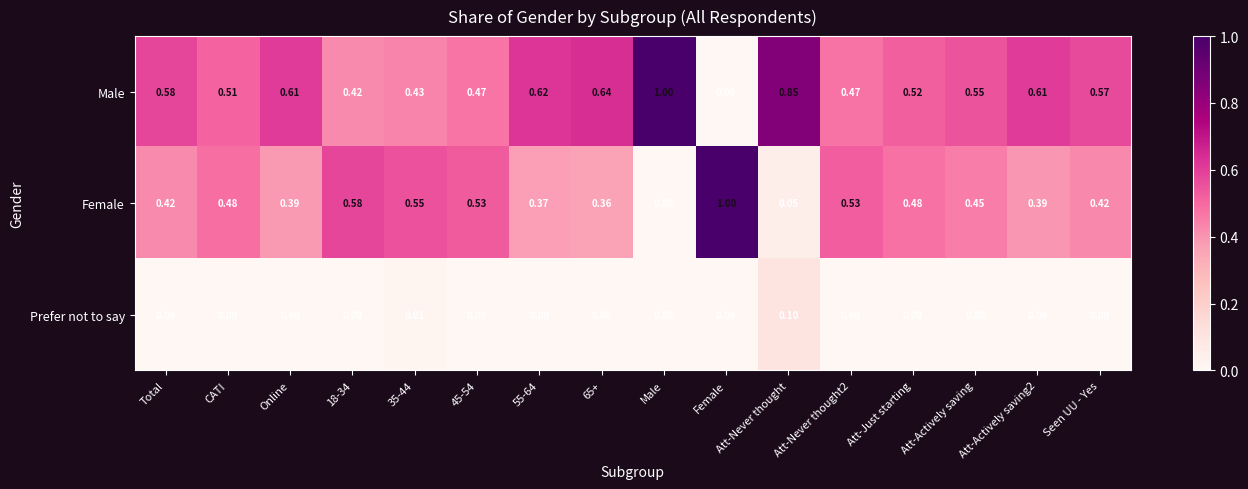

Which category has the highest value in the Female series?

Female